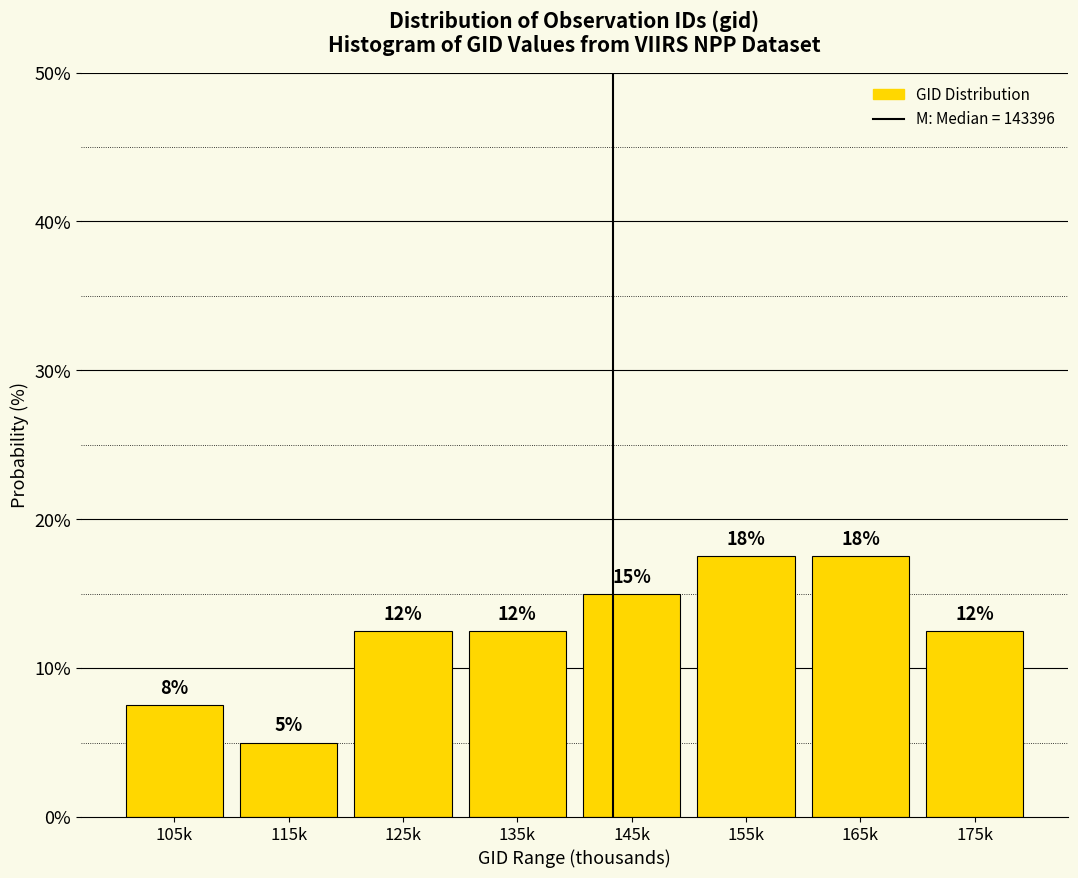

How many bars are there in total?

8